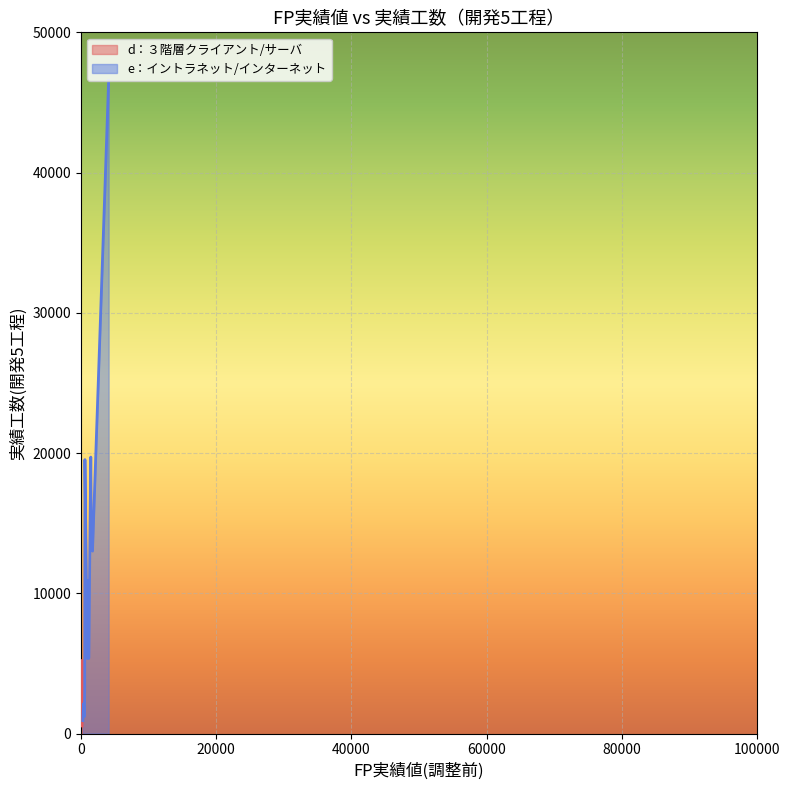

What is the value of the 14th point from the left?

13008.0